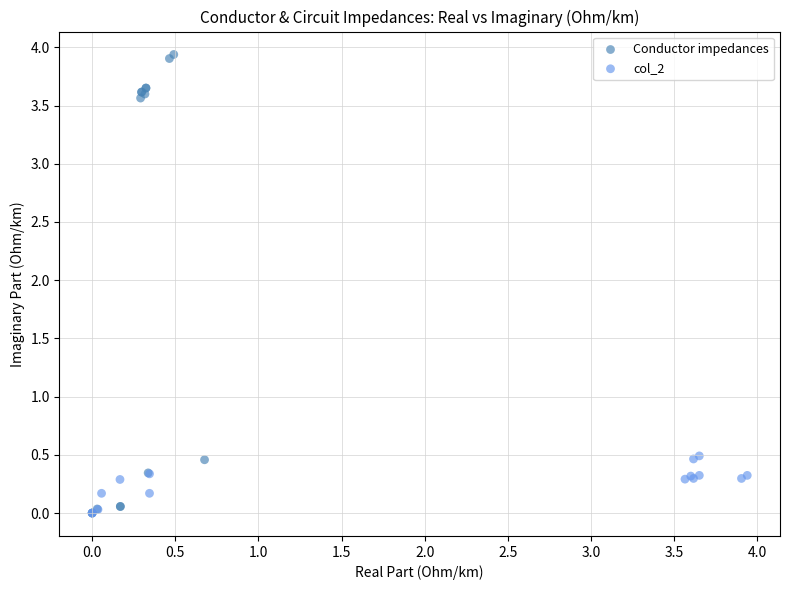

Which series contains the highest Y value?

Conductor impedances